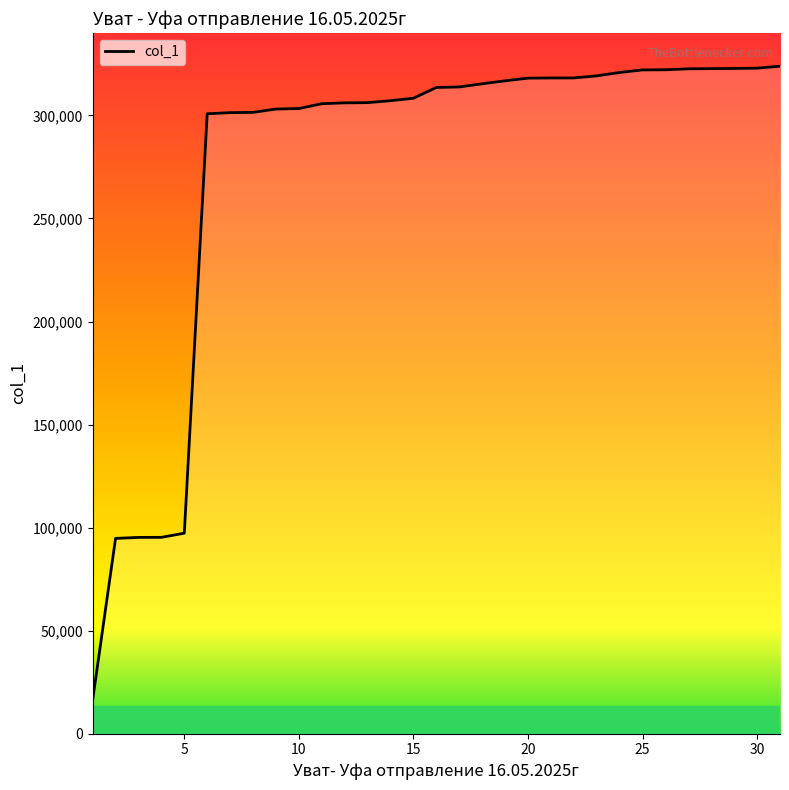

What is the difference between the maximum and minimum values?

307494